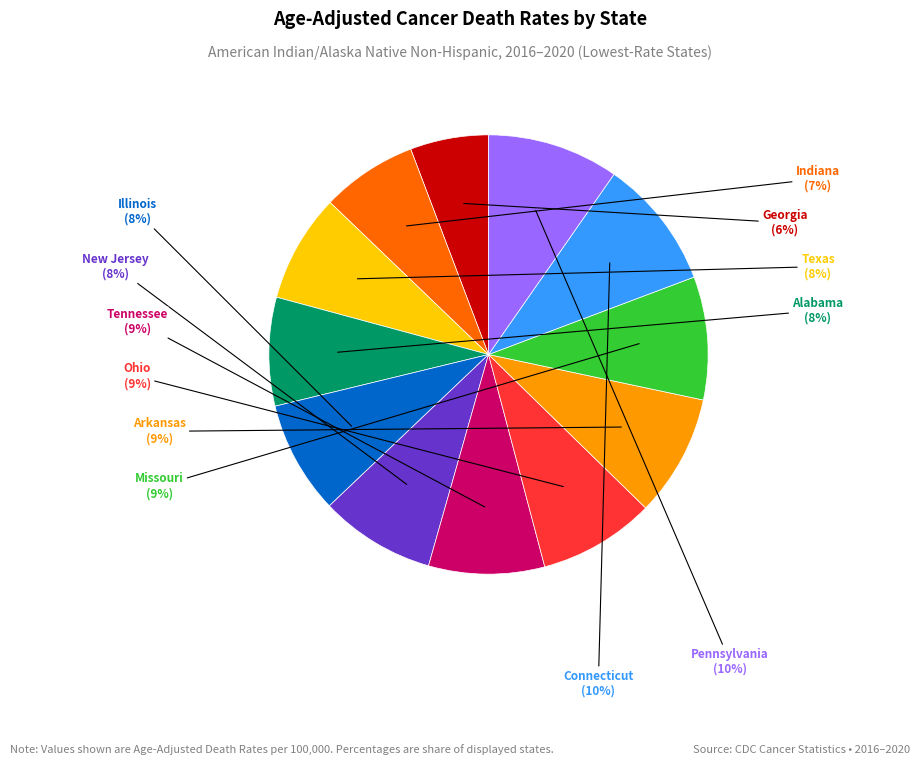

Is there a majority slice in this chart?

No